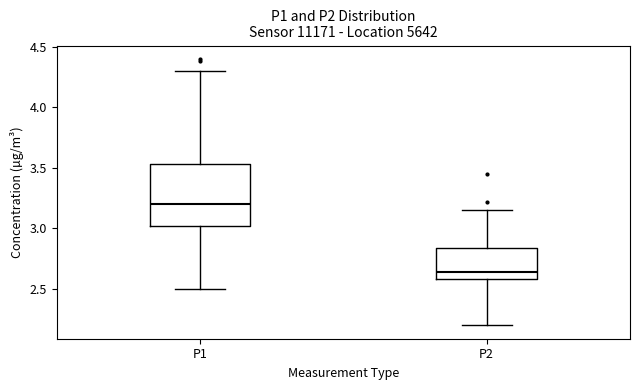

Reading left to right, transcribe this box plot: for each box, give where its median line is, the range the box spans, and where its two whiskers end, as read against the y-axis. The values are not printed on the chart, so give them approximately, as read against the axis.

P1: median 3.20, box 3.00 to 3.55, whiskers 2.50 to 4.30
P2: median 2.65, box 2.60 to 2.85, whiskers 2.20 to 3.15